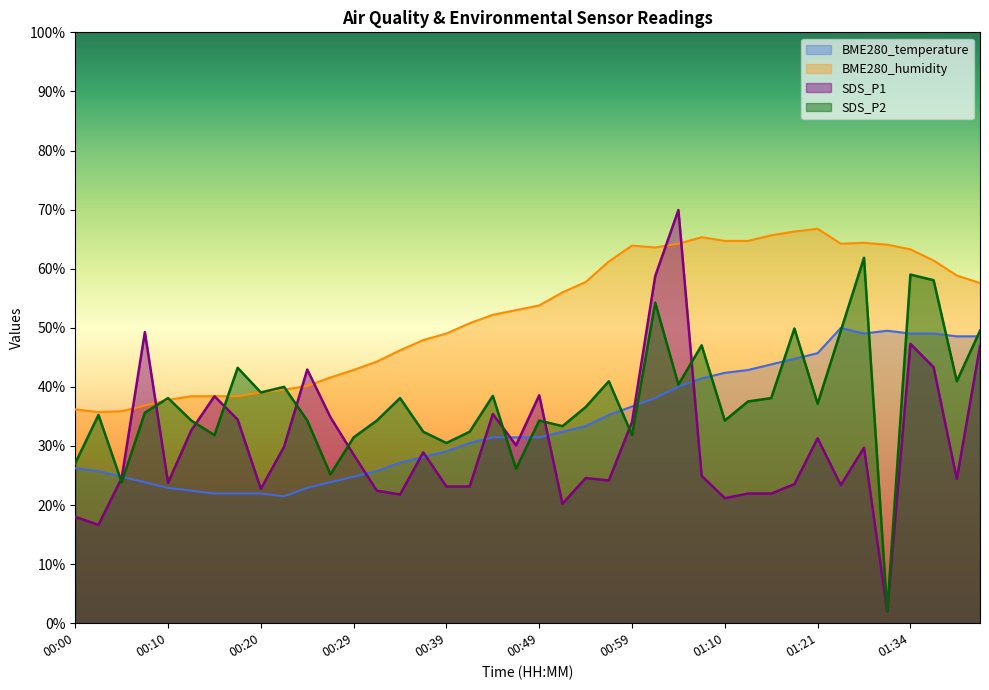

What is the label of the 16th point from the left?

00:37